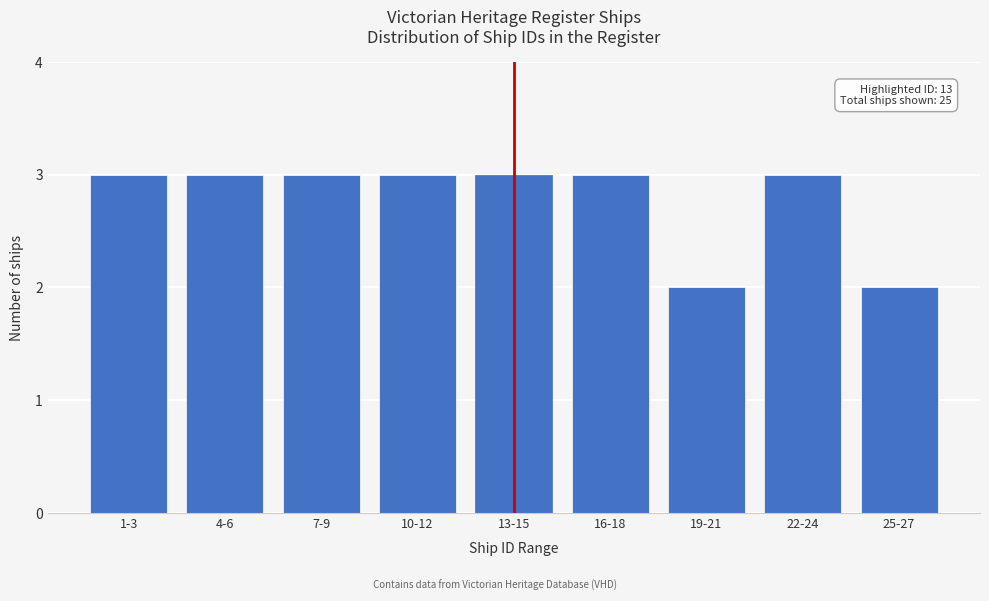

Reading right to left, list all the values displayed in this chart.

2	3	2	3	3	3	3	3	3